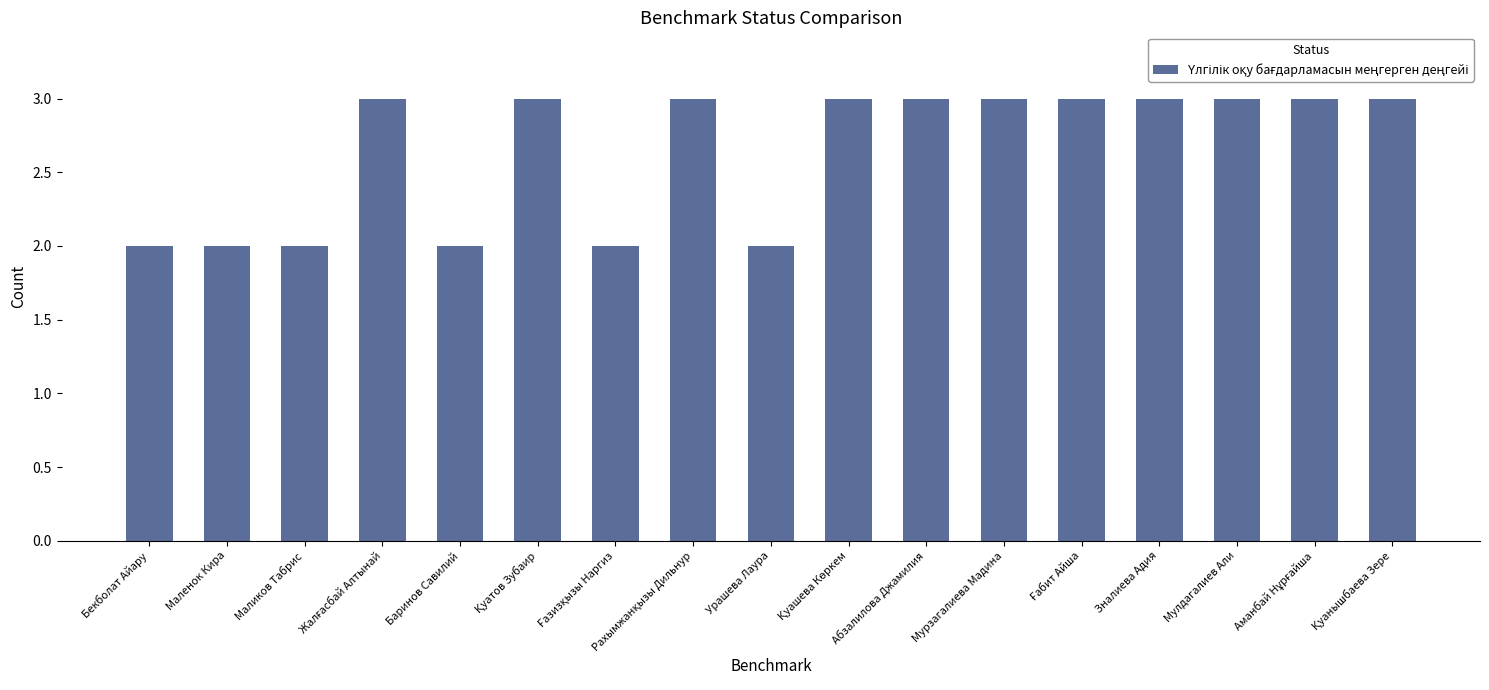

How many bars are there in total?

17